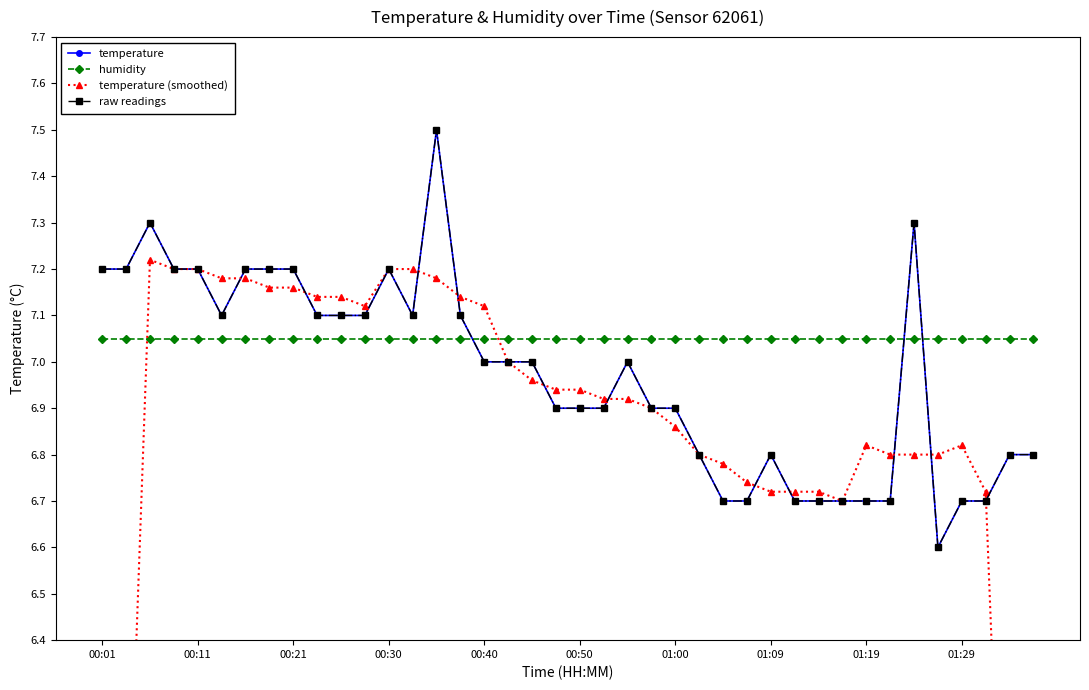

Which series has the widest spread of values?

temperature (smoothed)